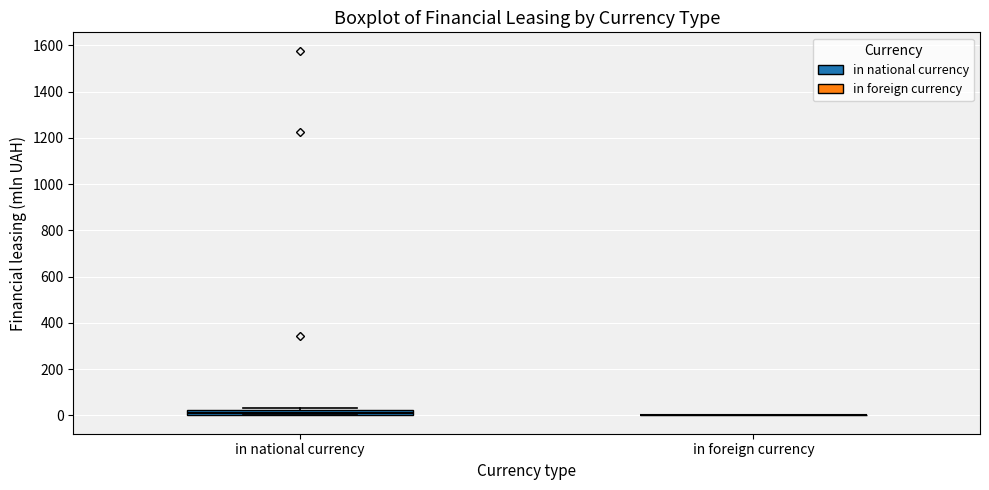

Which box is the tallest, from its lower edge to its upper edge?

in national currency